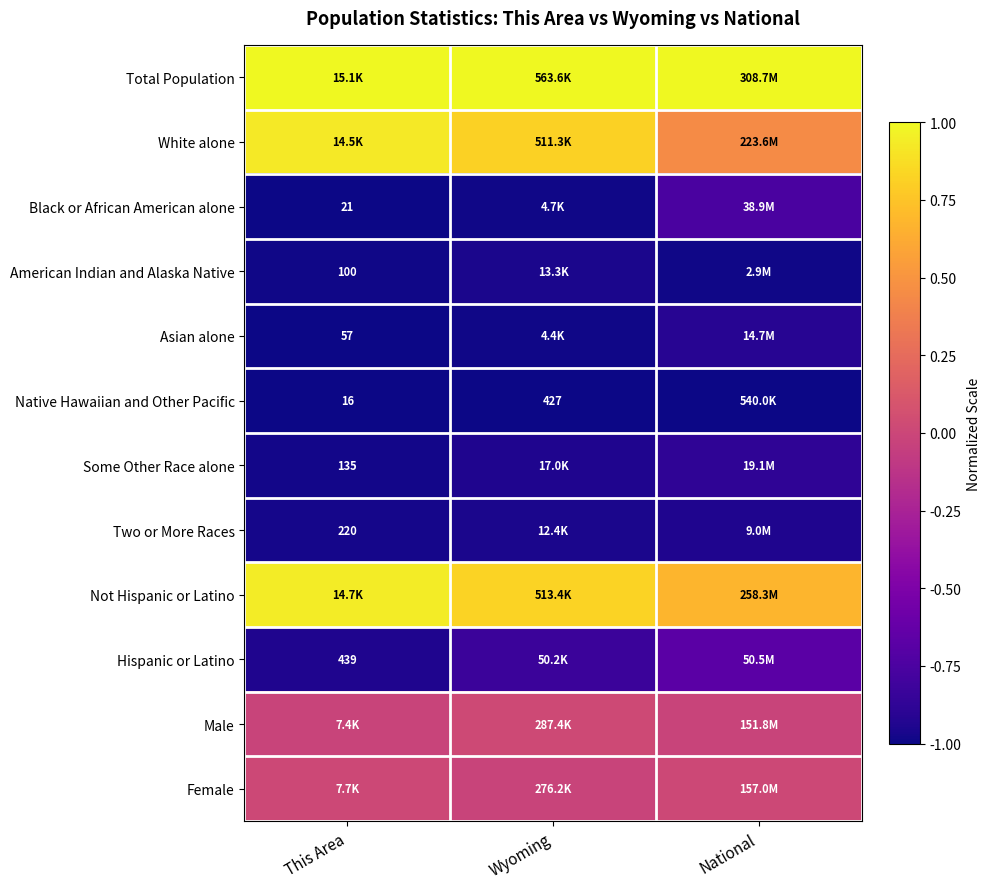

At This Area, list the series in order from largest to smallest.

Total Population, Not Hispanic or Latino, White alone, Female, Male, Hispanic or Latino, Two or More Races, Some Other Race alone, American Indian and Alaska Native, Asian alone, Black or African American alone, Native Hawaiian and Other Pacific